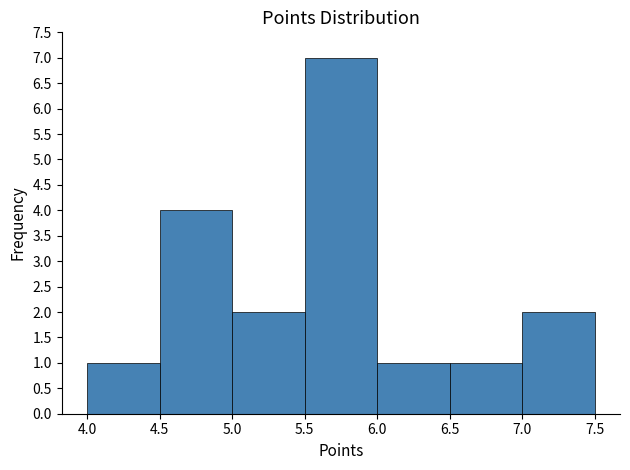

Reading left to right, transcribe this chart: for each bar, give the range it covers on the x-axis and its height. The values are not printed on the chart, so give them approximately, as read against the axis.

4.0 to 4.5: 1
4.5 to 5.0: 4
5.0 to 5.5: 2
5.5 to 6.0: 7
6.0 to 6.5: 1
6.5 to 7.0: 1
7.0 to 7.5: 2